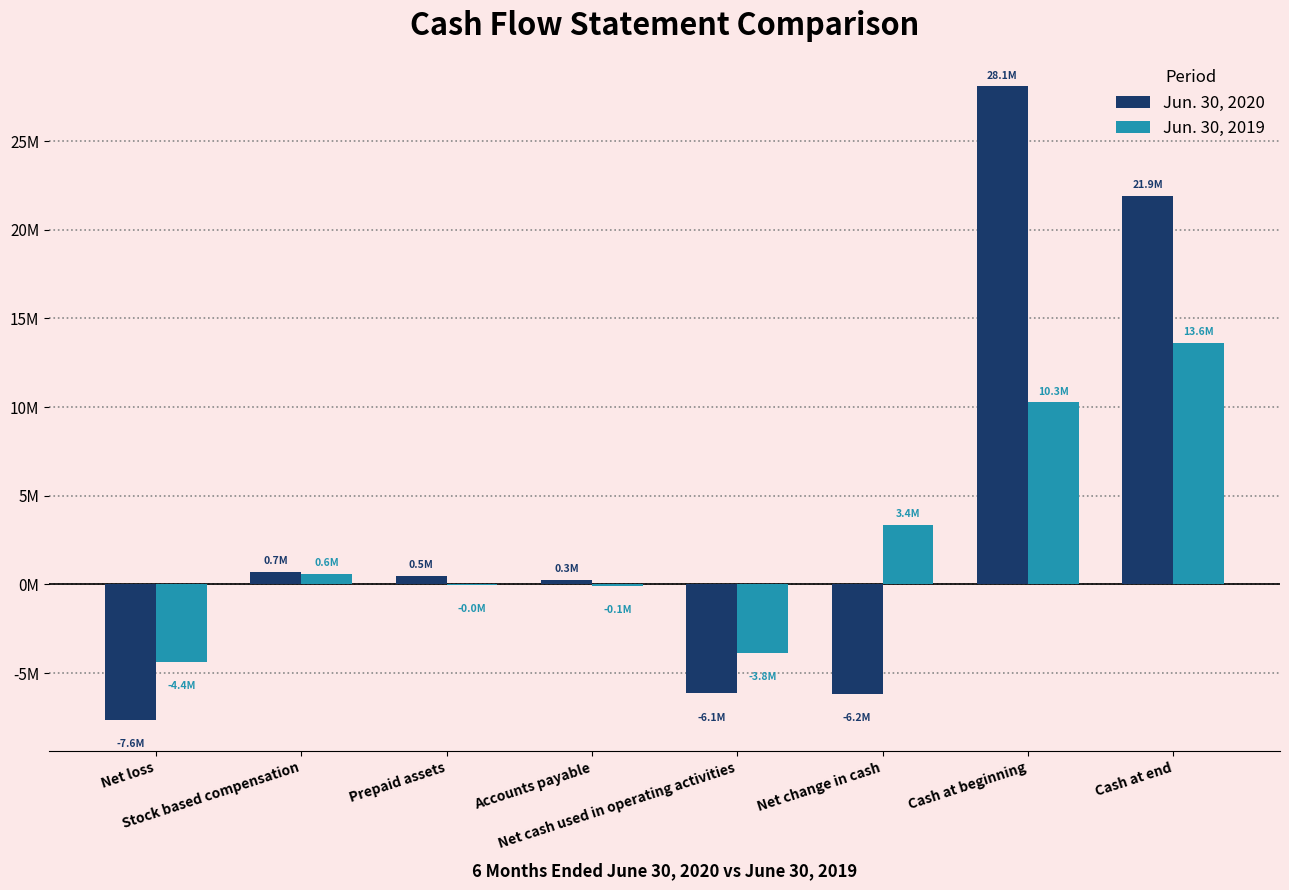

At which label is Jun. 30, 2019 closest to 4631189?

Net change in cash